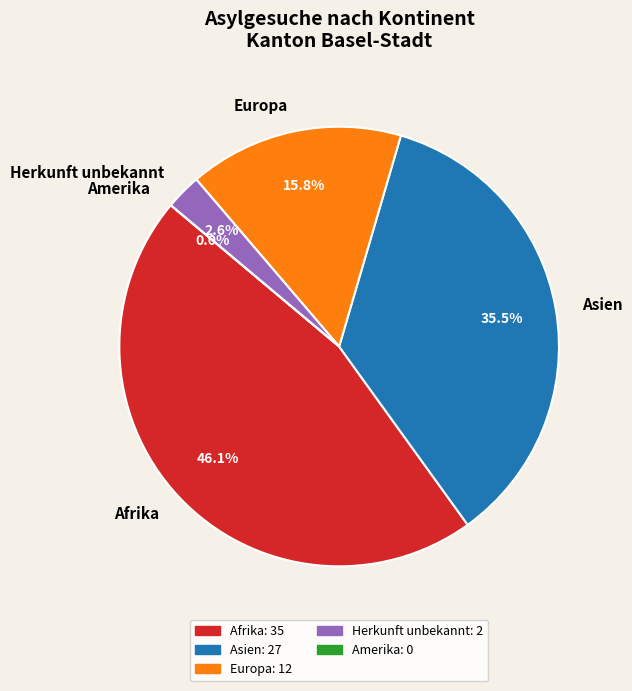

Is there a majority slice in this chart?

No